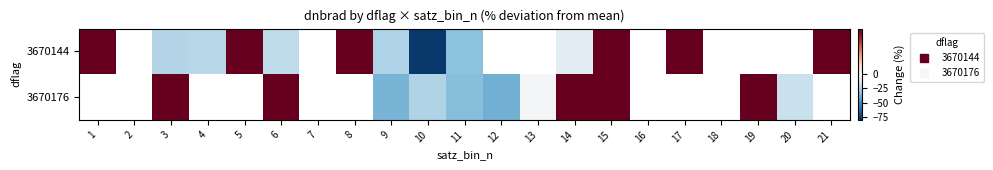

Rank the series by their maximum value, from highest to lowest.

3670144, 3670176